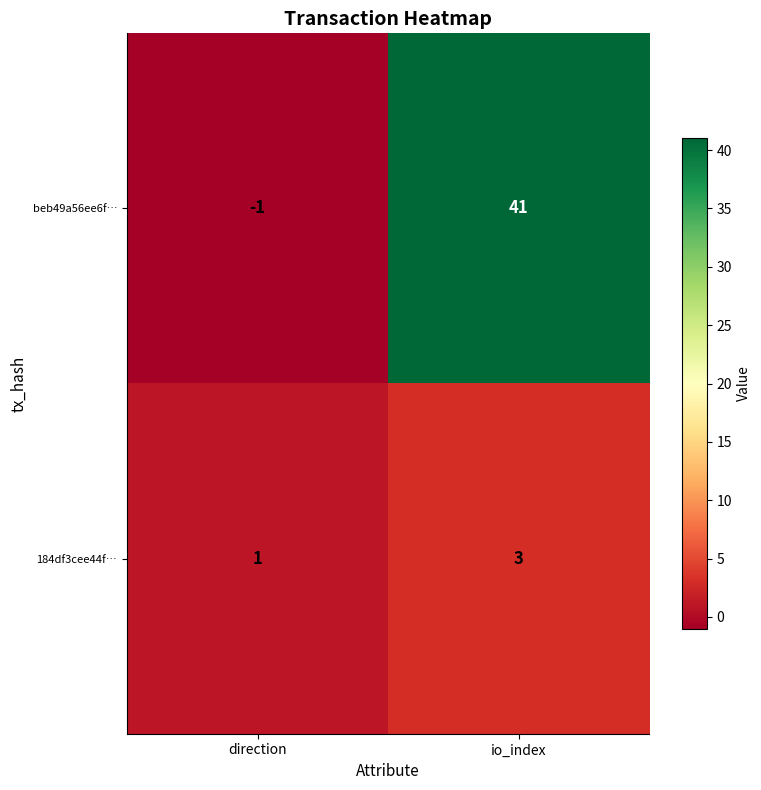

At which category does the chart reach its peak across all series?

io_index